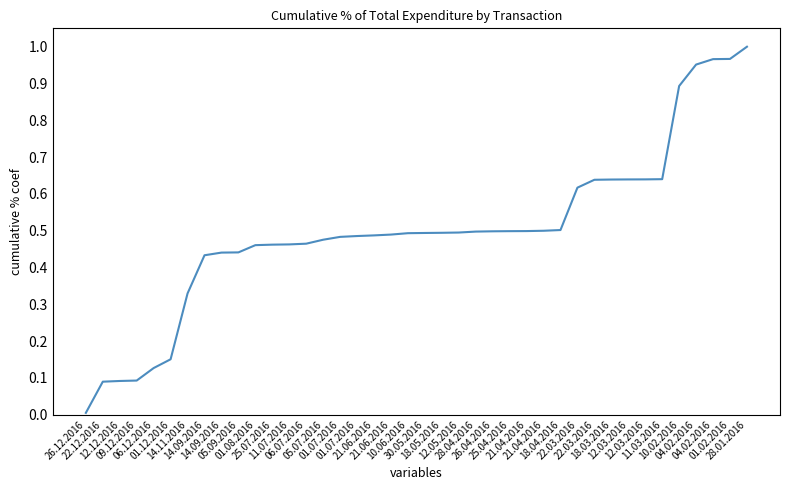

What is the difference between the maximum and minimum values?

1.0